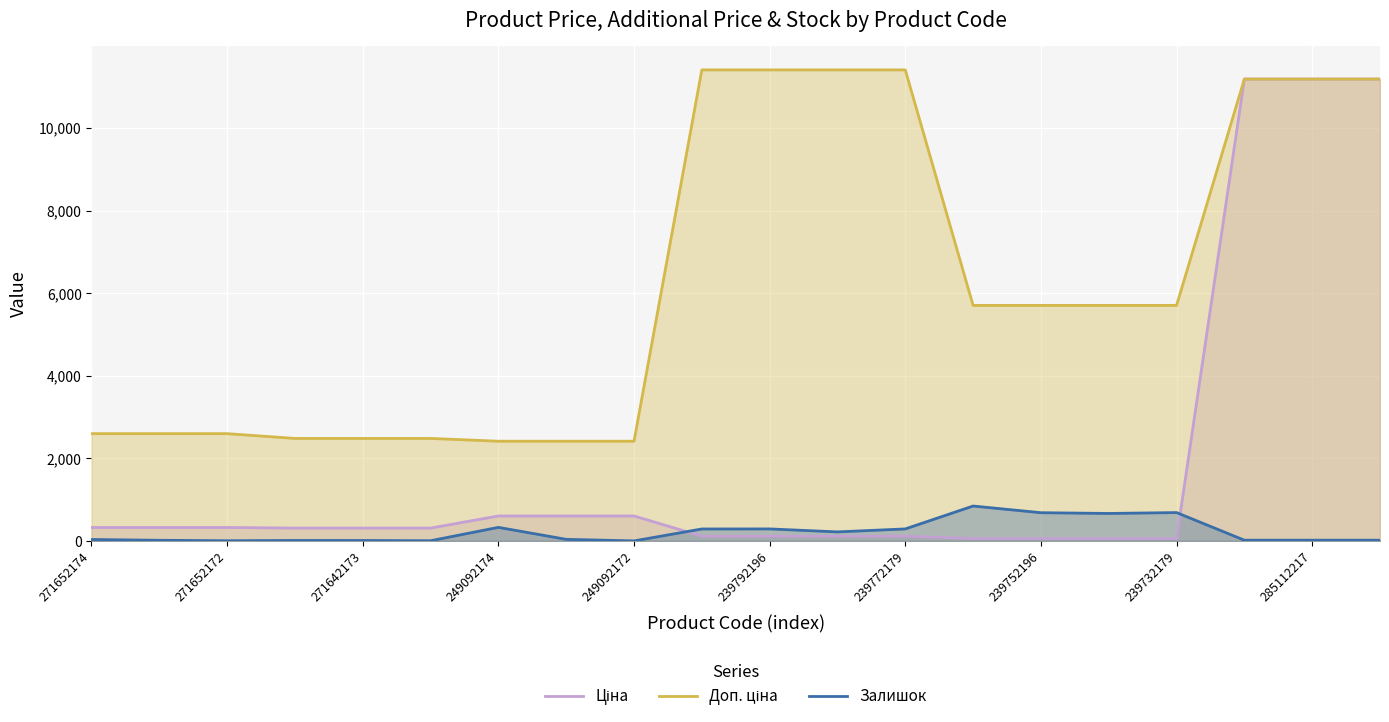

True or false: Доп. ціна and Ціна intersect in this chart.

False